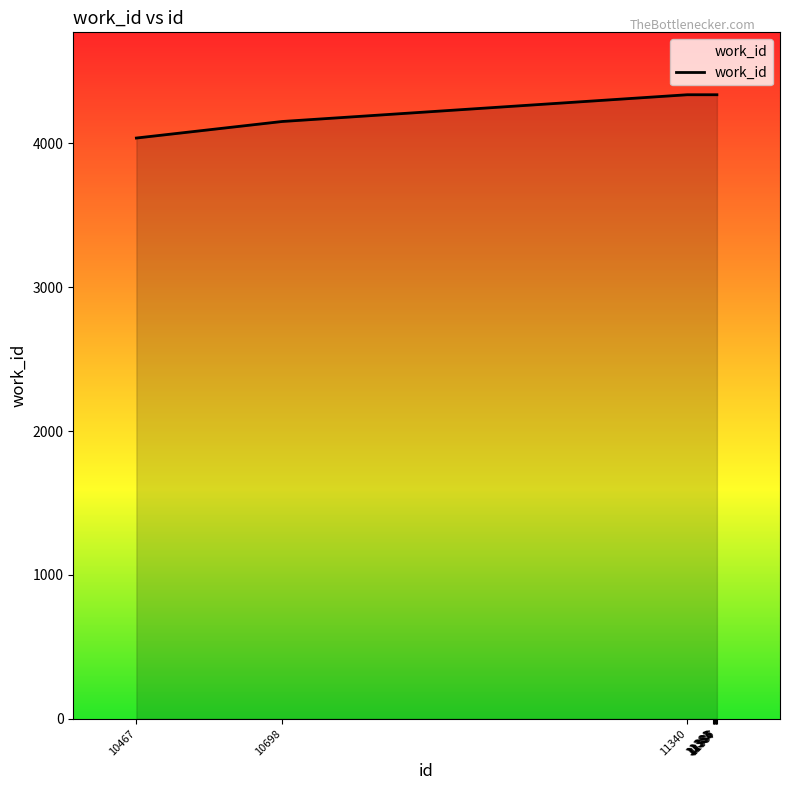

What is the ratio of the value at 11384 to the value at 11383?

1.0